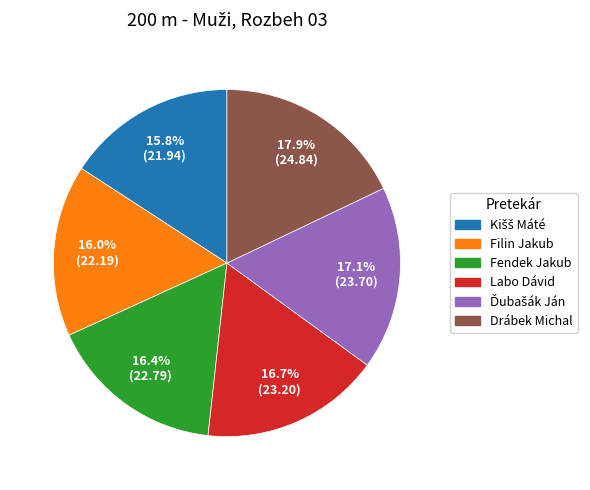

How many segments does this pie chart have?

6